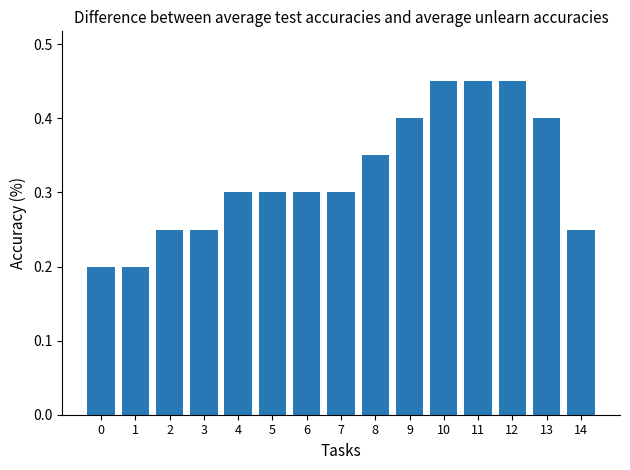

Between 12 and 1, which is larger?

12